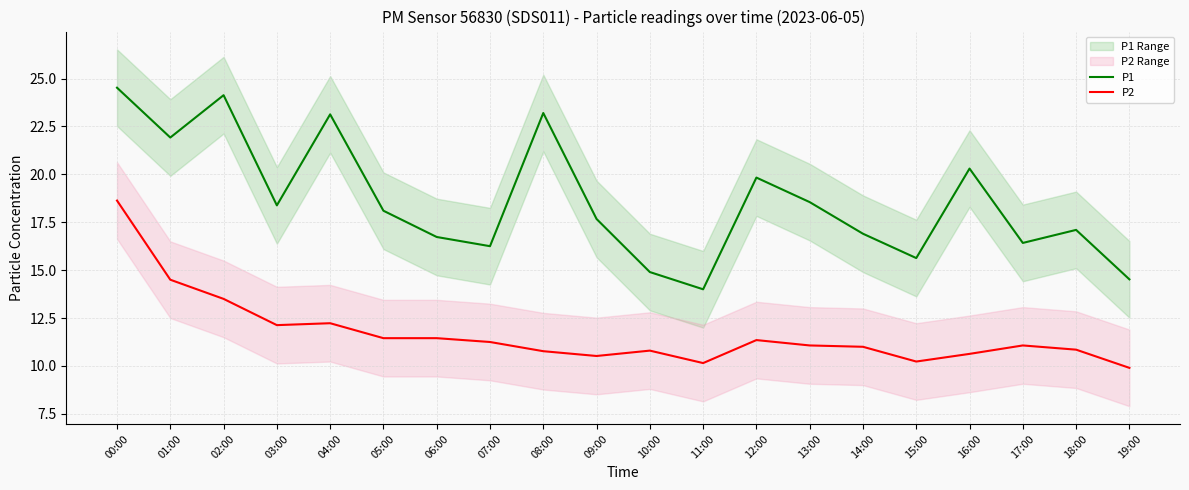

At 10:00, list the series in order from largest to smallest.

P1, P2